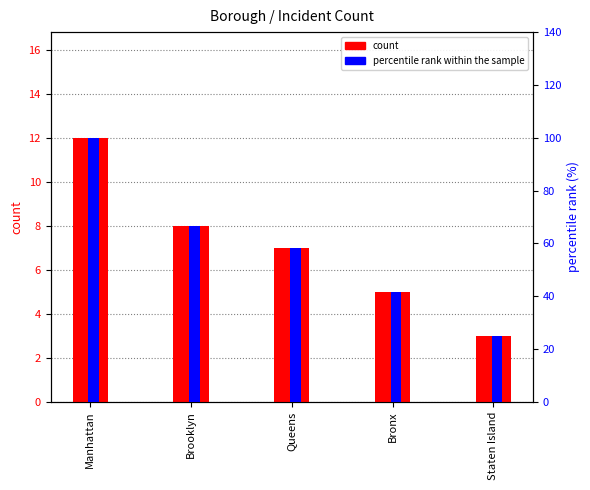

Which series changed the most between Brooklyn and Bronx?

percentile rank within the sample